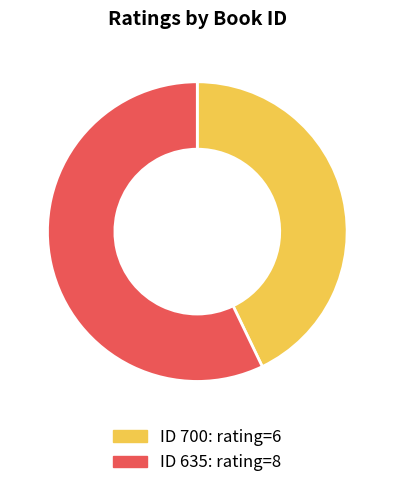

Does any single category account for the majority?

Yes